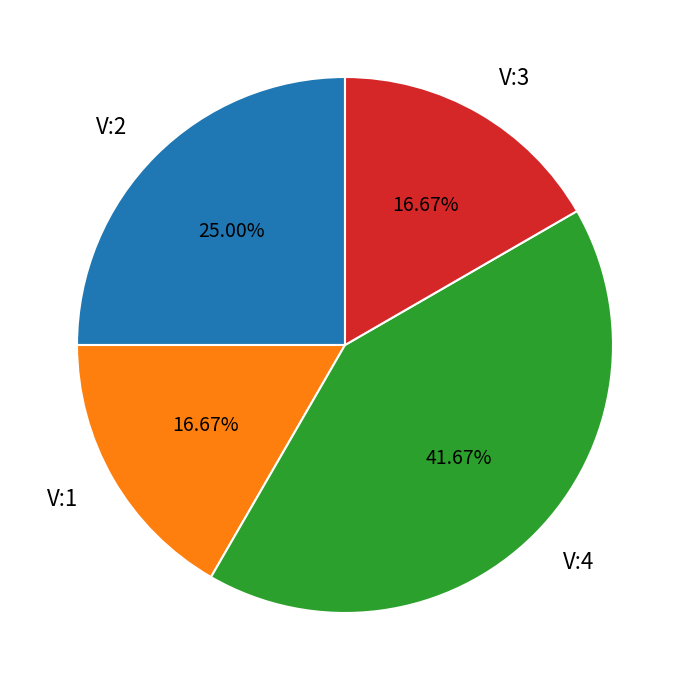

Is V:1 the majority of the pie?

No